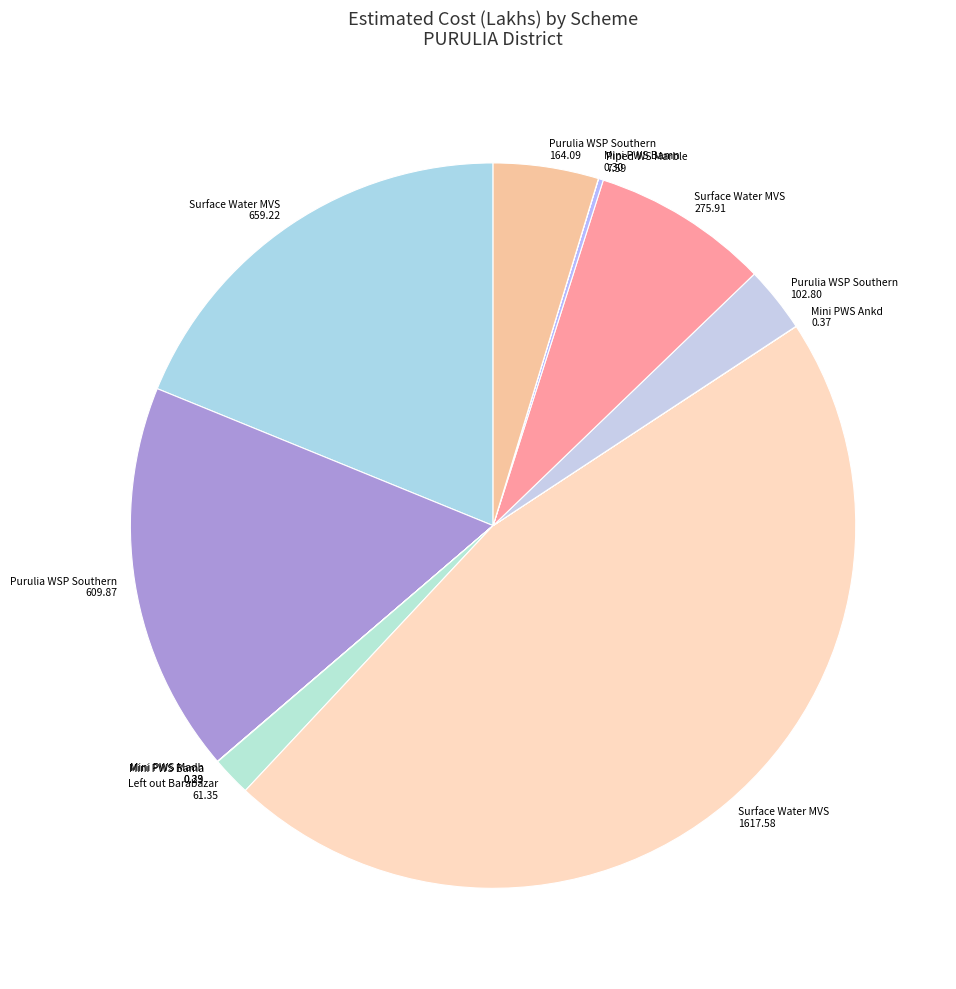

Which slice is the largest?

Surface Water MVS 1617.58